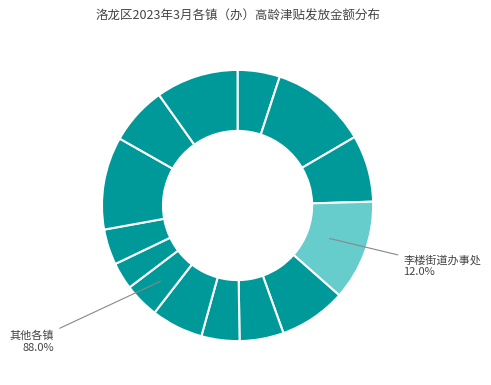

To the nearest percent, what is the combined percentage of 科技园街道办事处 and 古城街道办事处?

14%